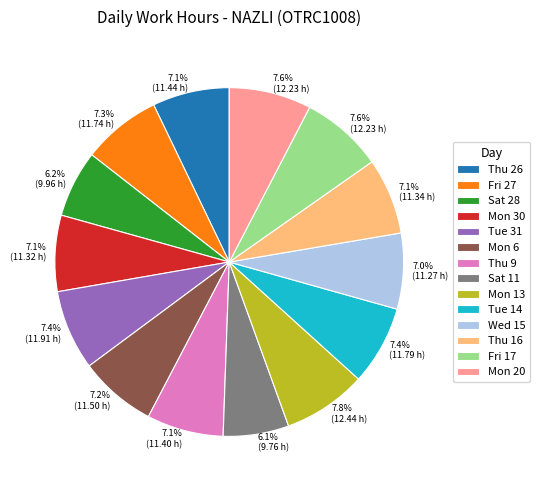

Does Thu 26 represent more than half of the total?

No